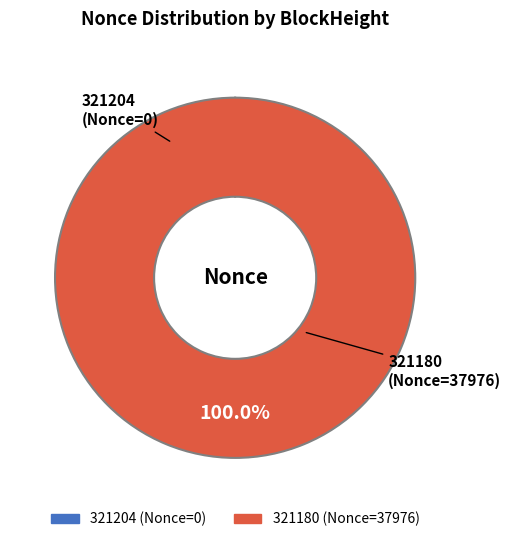

Which category has the biggest portion of the pie?

321180